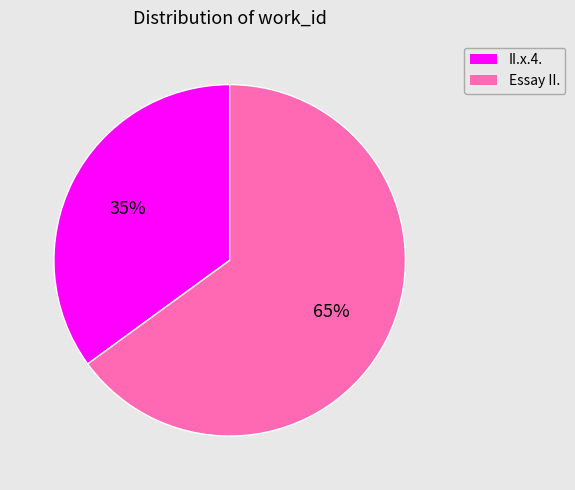

Is there a majority slice in this chart?

Yes